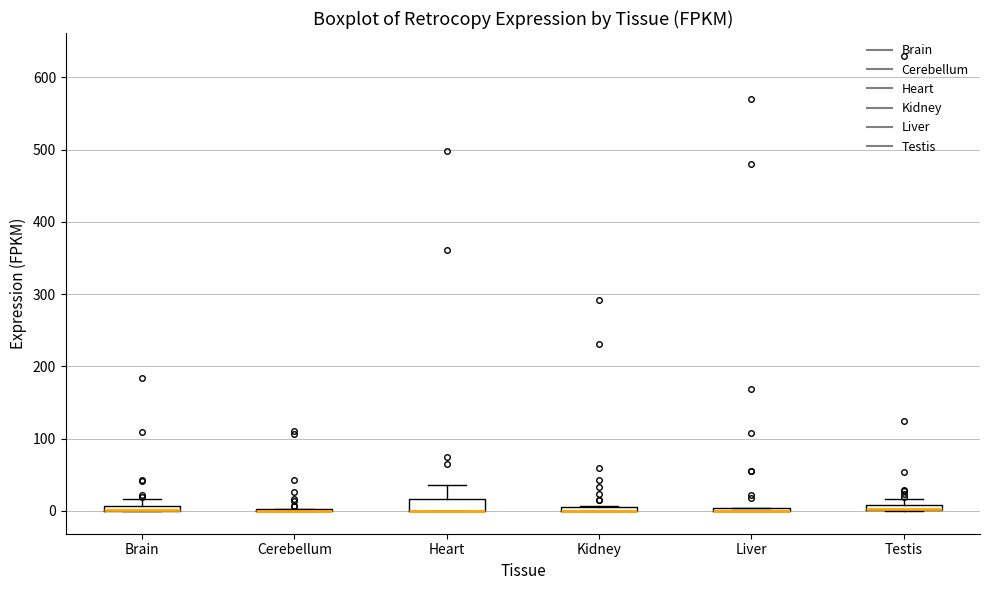

Where is the upper edge of the box for Brain on the y-axis? The values are not printed on the chart, so give them approximately, as read against the axis.

10